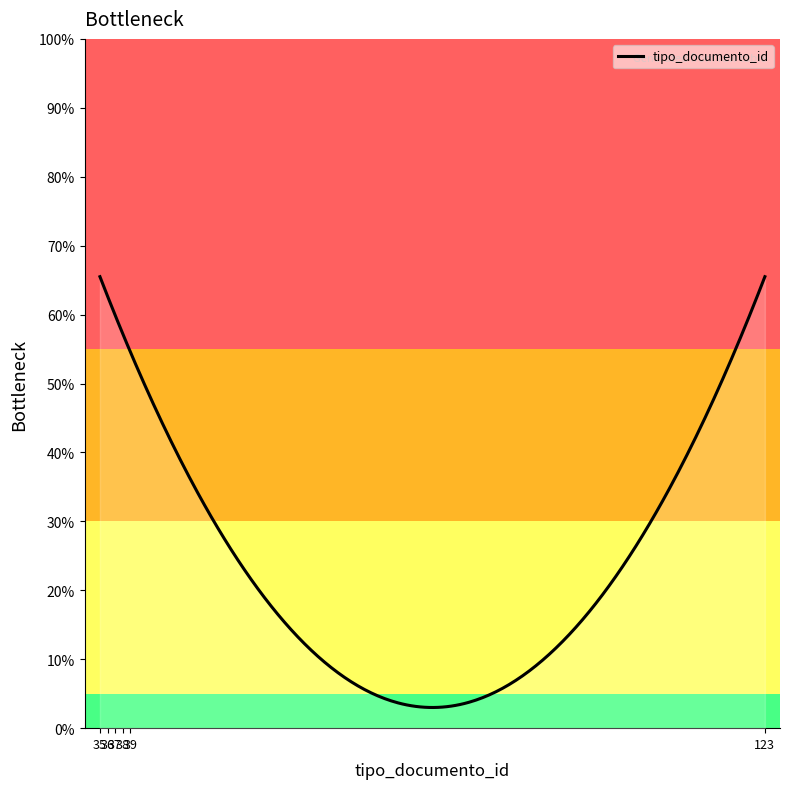

What is the difference between the maximum and minimum values?

62.5